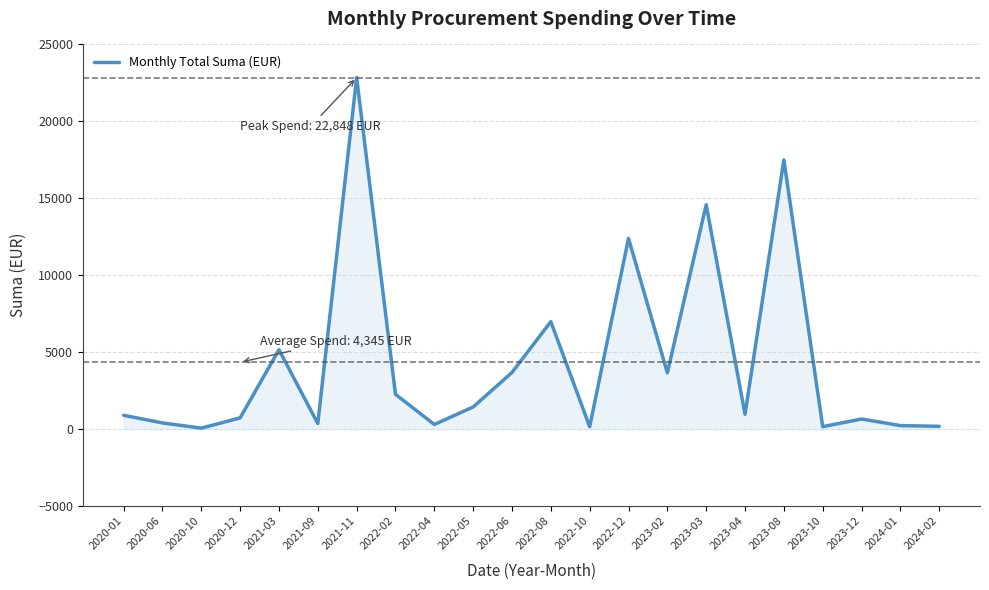

What is the minimum value shown in the chart?

60.0